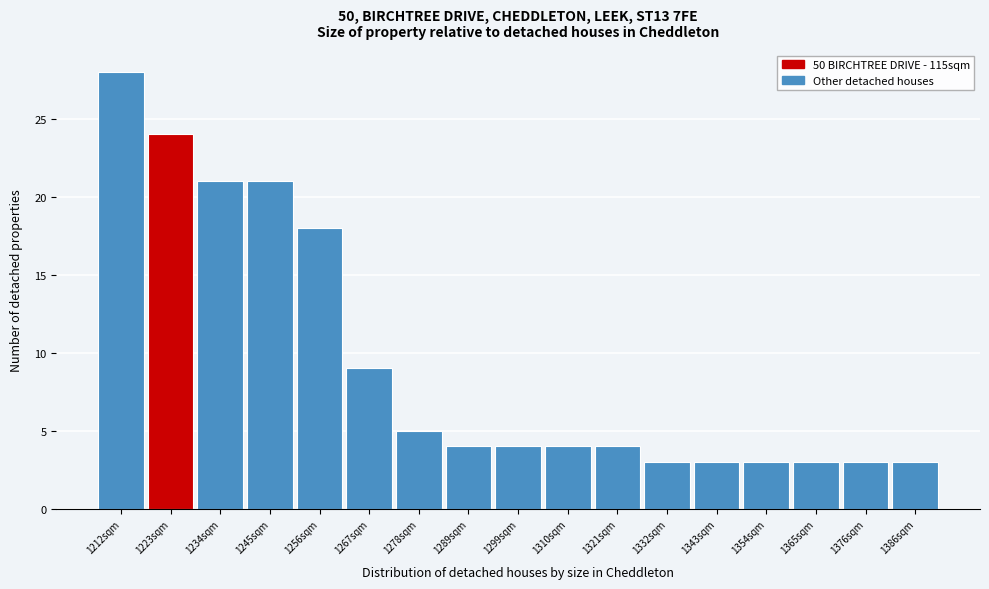

Reading right to left, transcribe all the data shown in this chart.

3	3	3	3	3	3	4	4	4	4	5	9	18	21	21	24	28